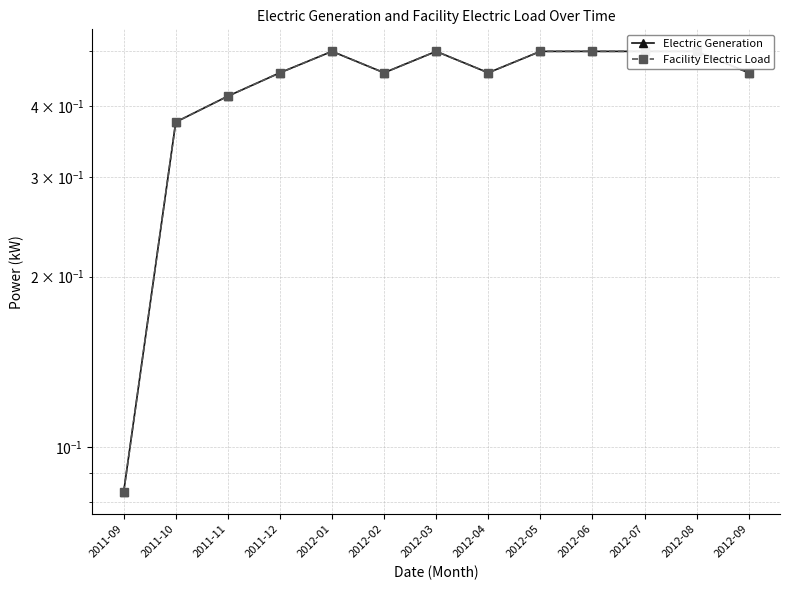

What is the label of the 2nd point from the right?

2012-08